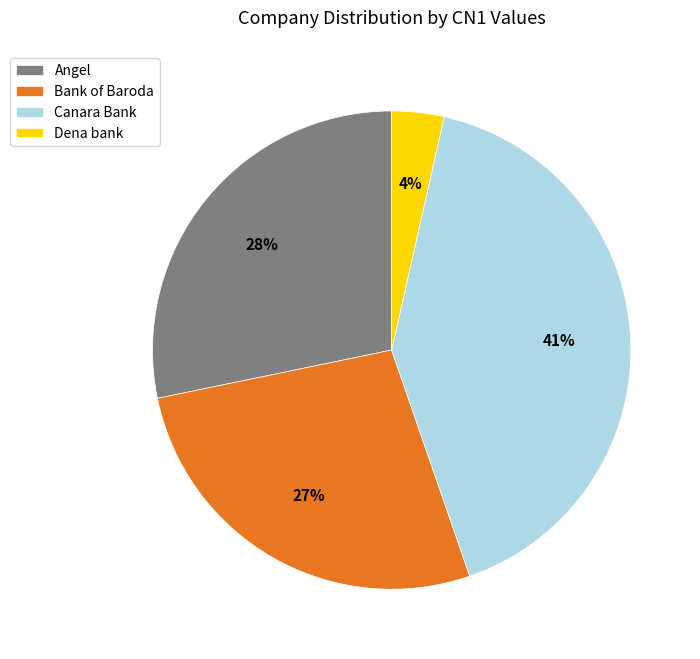

To the nearest percent, what is the combined percentage of Angel and Dena bank?

32%